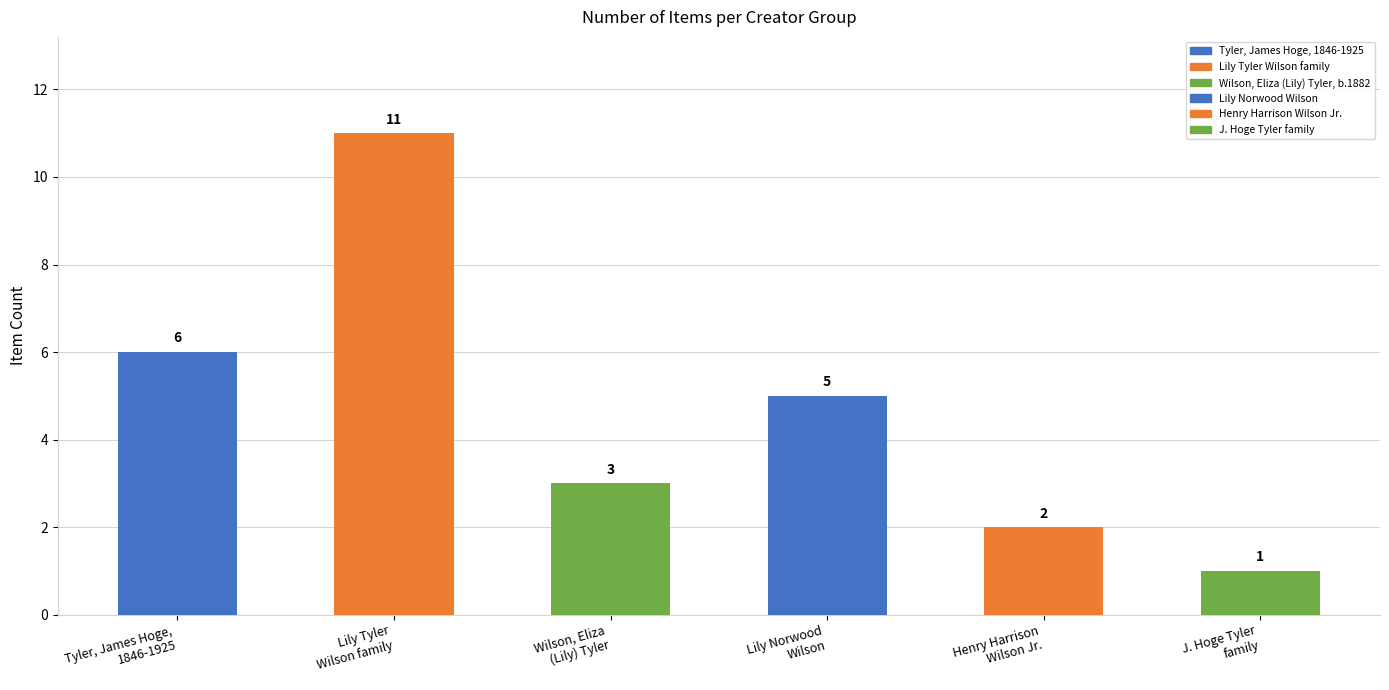

List the labels in order of value, largest first.

Lily Tyler
Wilson family, Tyler, James Hoge,
1846-1925, Lily Norwood
Wilson, Wilson, Eliza
(Lily) Tyler, Henry Harrison
Wilson Jr., J. Hoge Tyler
family